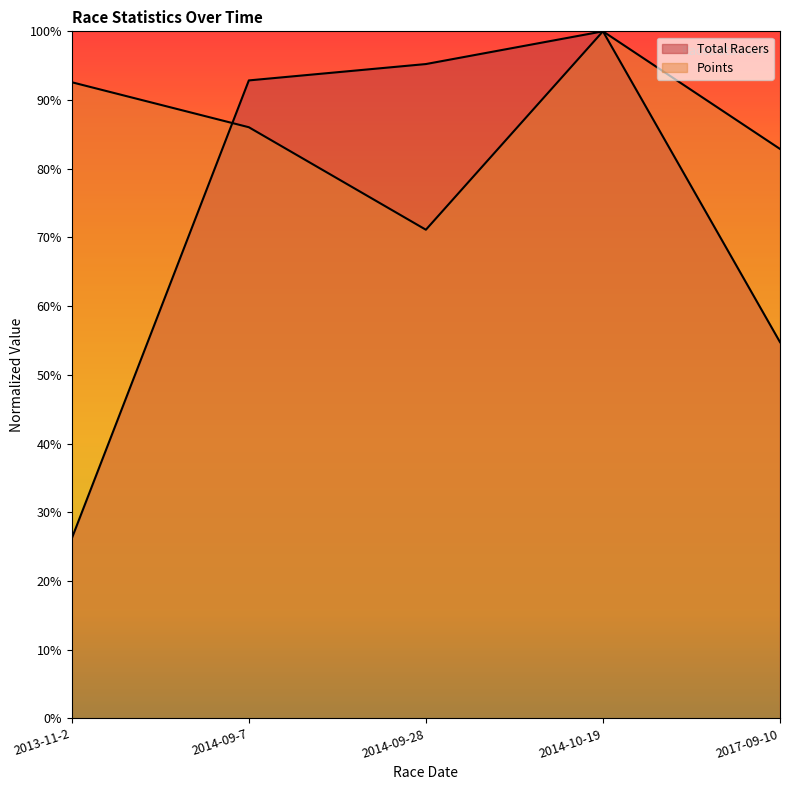

Rank the series by their maximum value, from highest to lowest.

Total Racers, Points